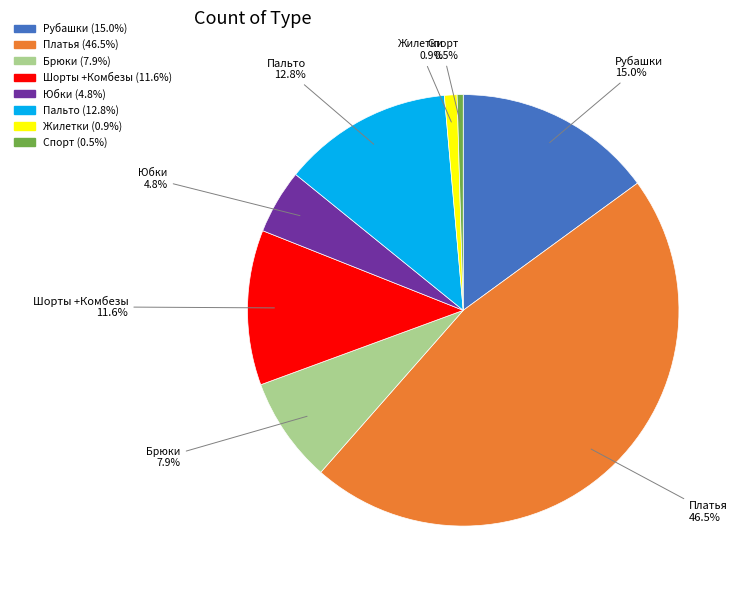

How much of the chart is everything except Жилетки?

99.1%